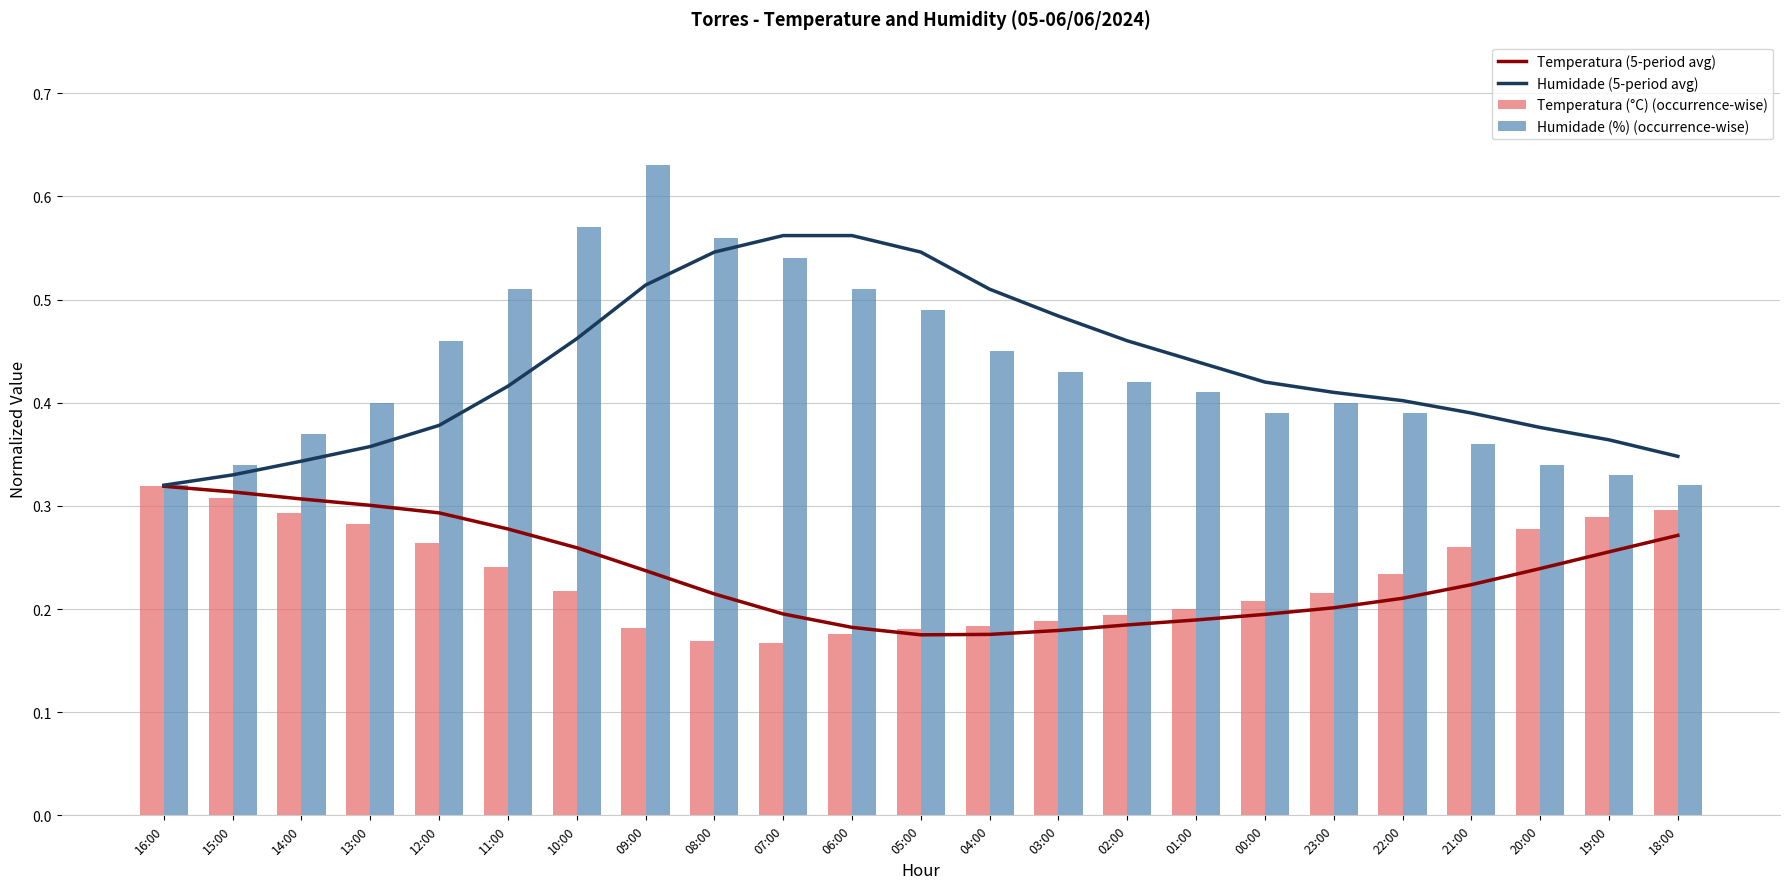

The Temperatura (°C) (occurrence-wise) series shows 0.2 at 09:00. True or false?

True